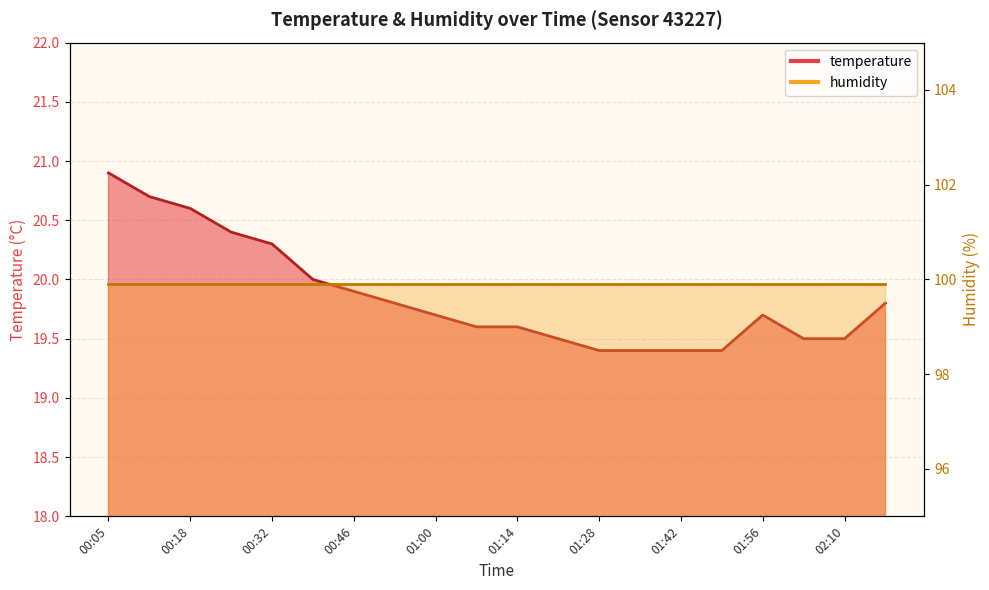

The chart shows a value of 30.0 at 00:46. True or false?

False